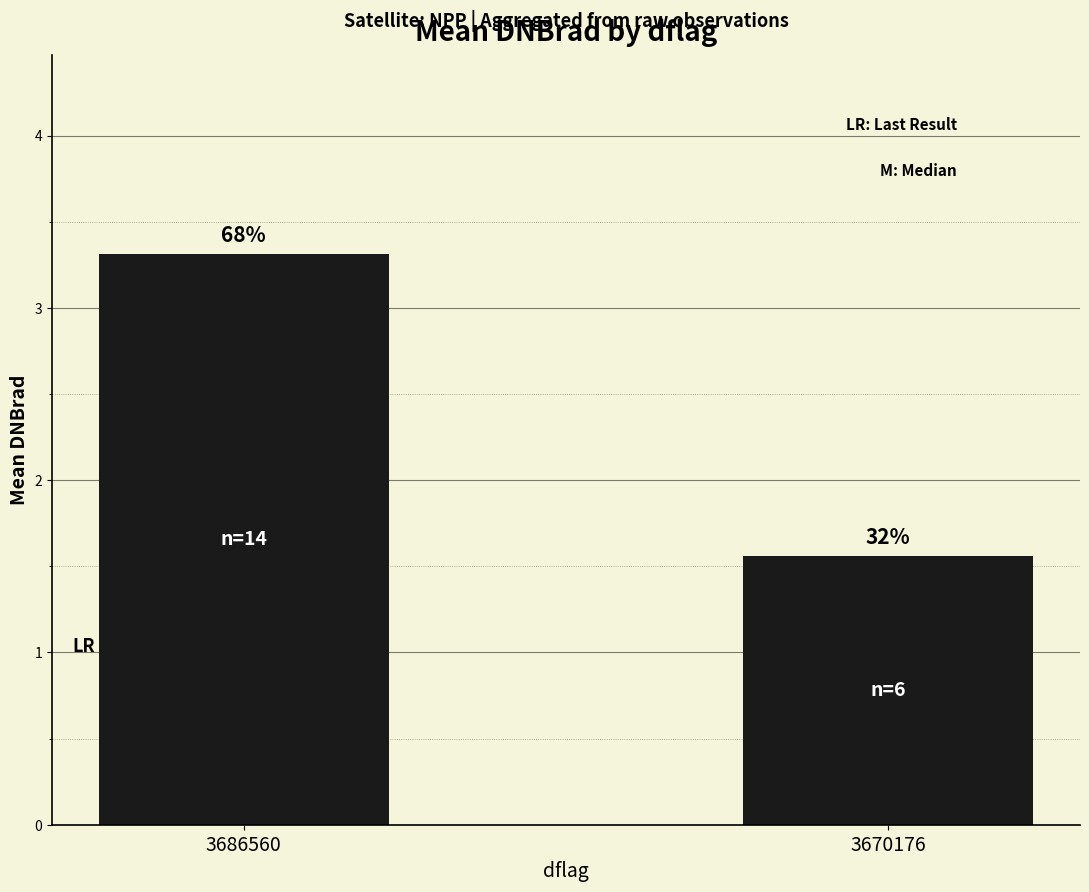

List the labels in order of value, largest first.

3686560, 3670176